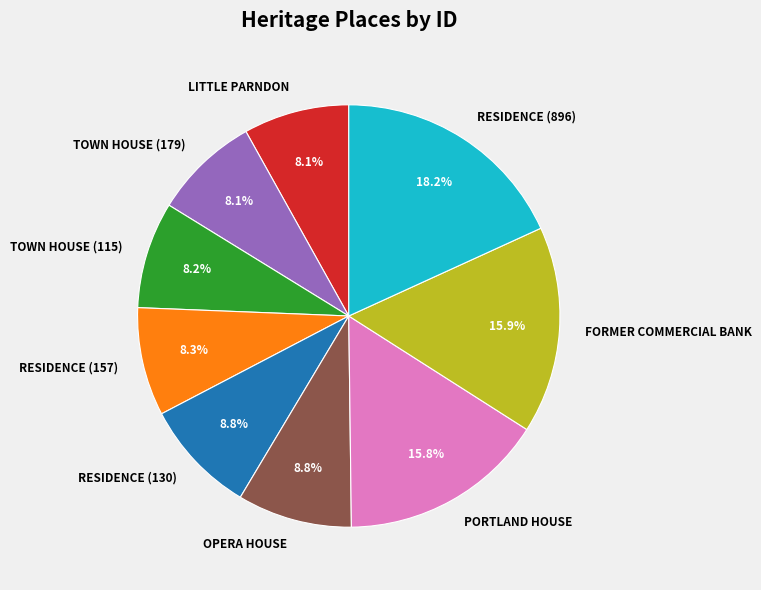

Is there a majority slice in this chart?

No